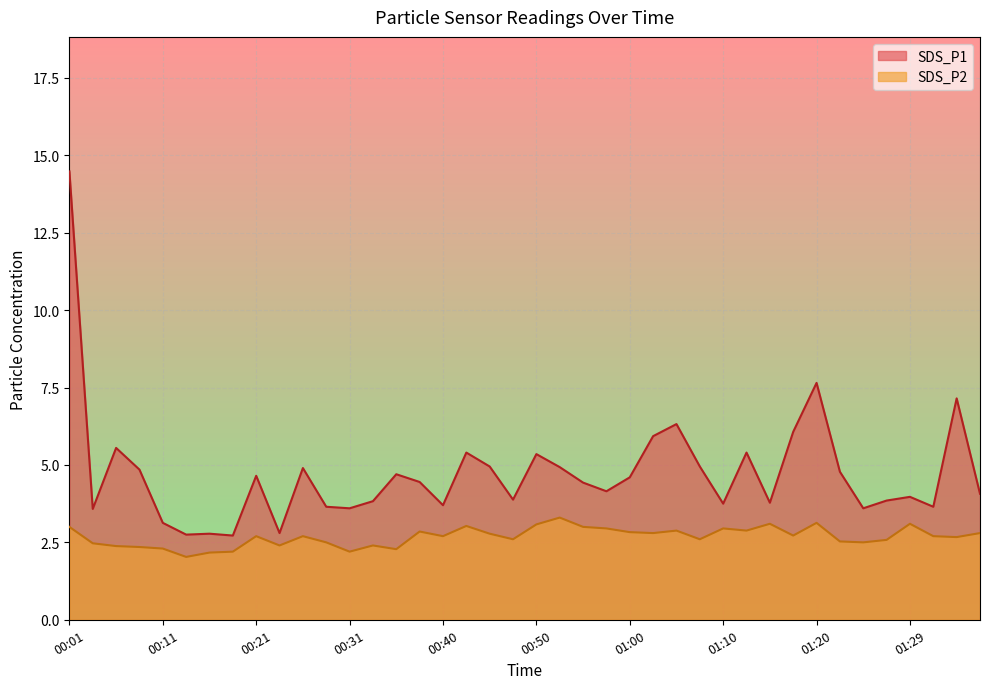

At which label does SDS_P2 reach its peak?

00:53